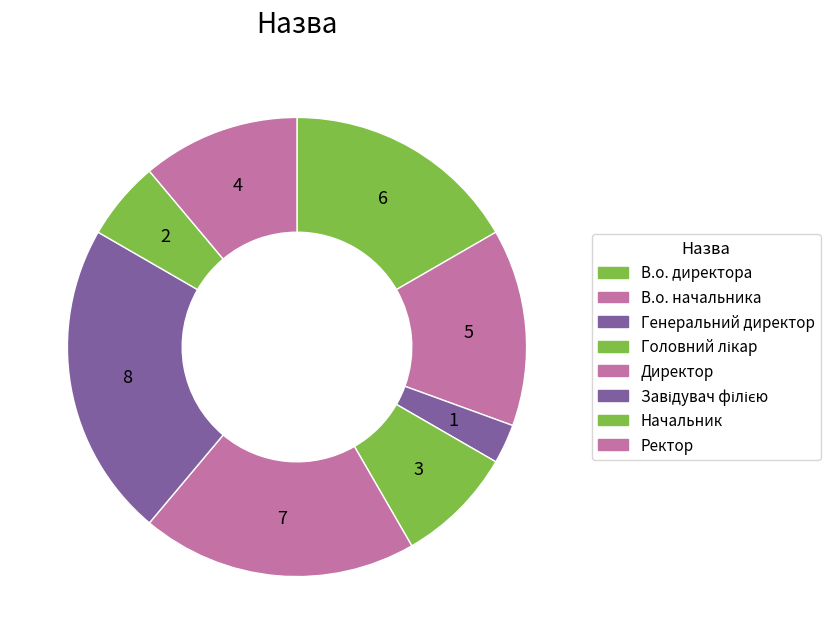

How many segments does this pie chart have?

8